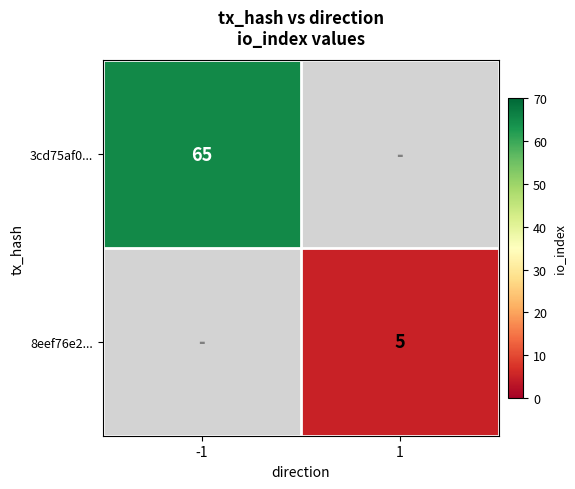

The value of 3cd75af0... at -1 is 65. True or false?

True